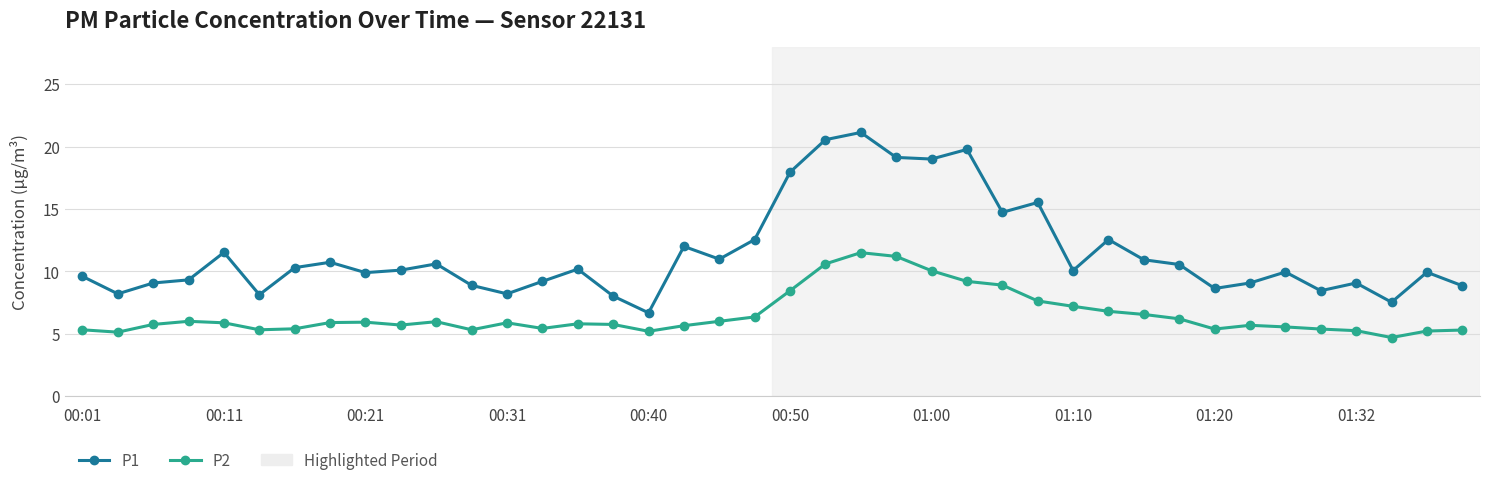

True or false: P2 and P1 cross at least once.

False